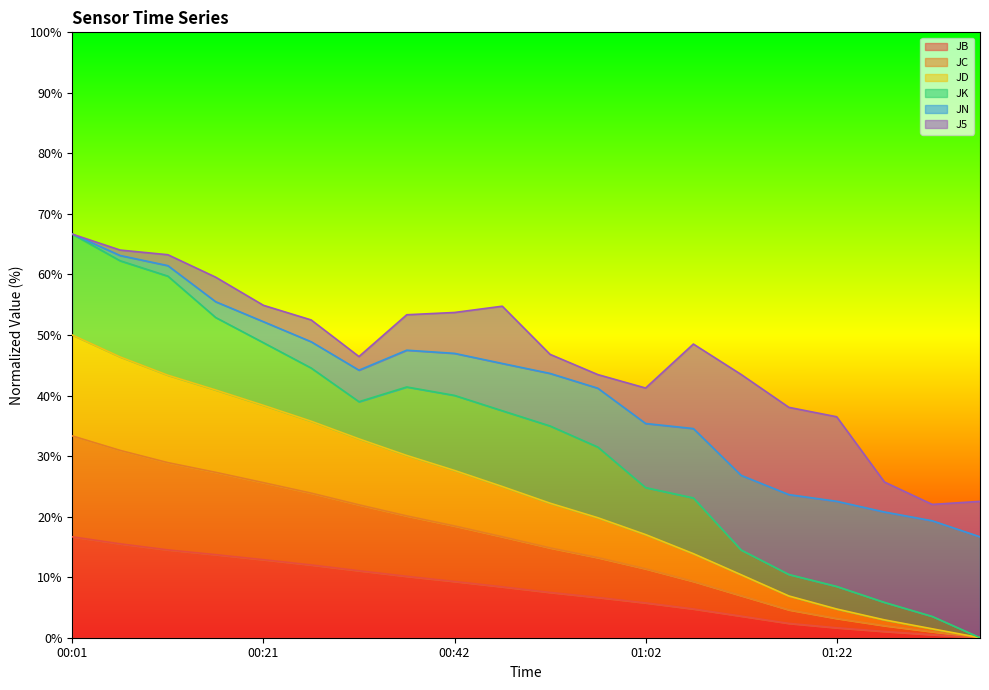

True or false: JD and JB cross at least once.

False